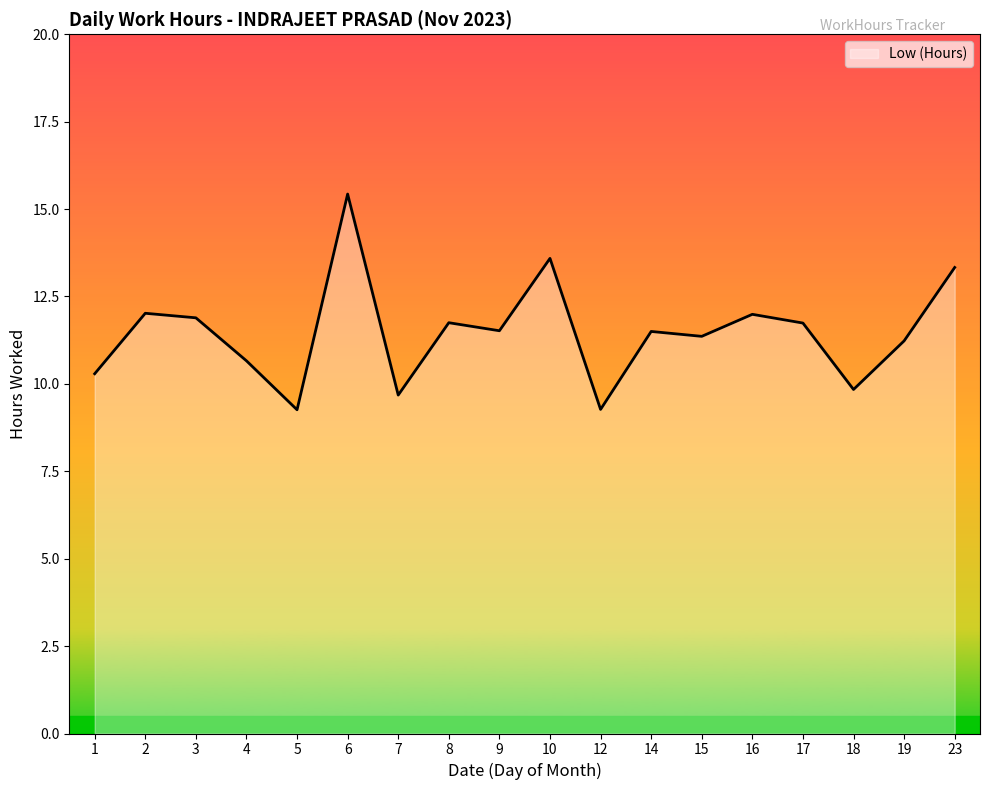

True or false: the data shows 11.2 at 19.

True